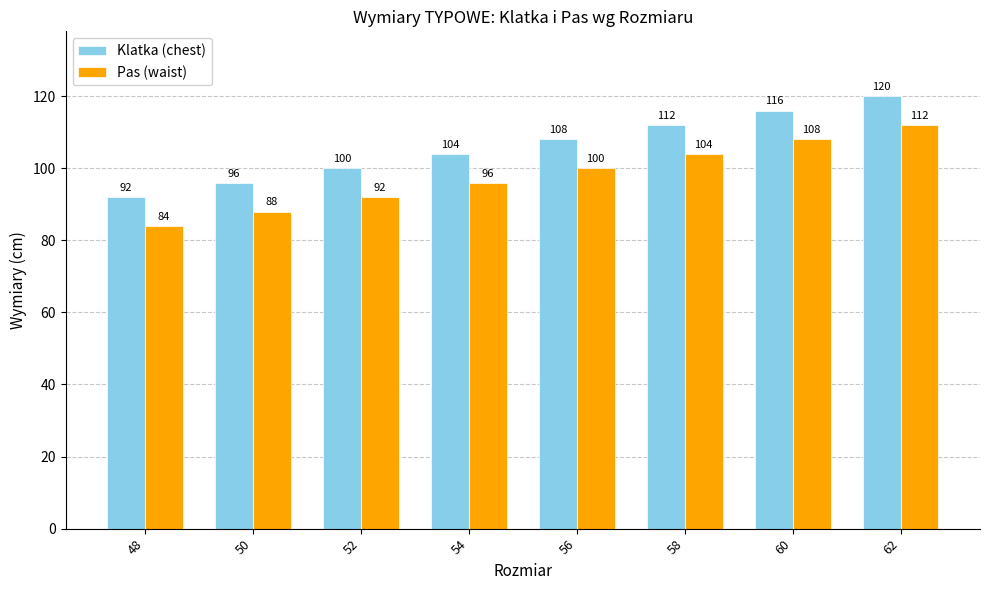

Are the bars horizontal?

No